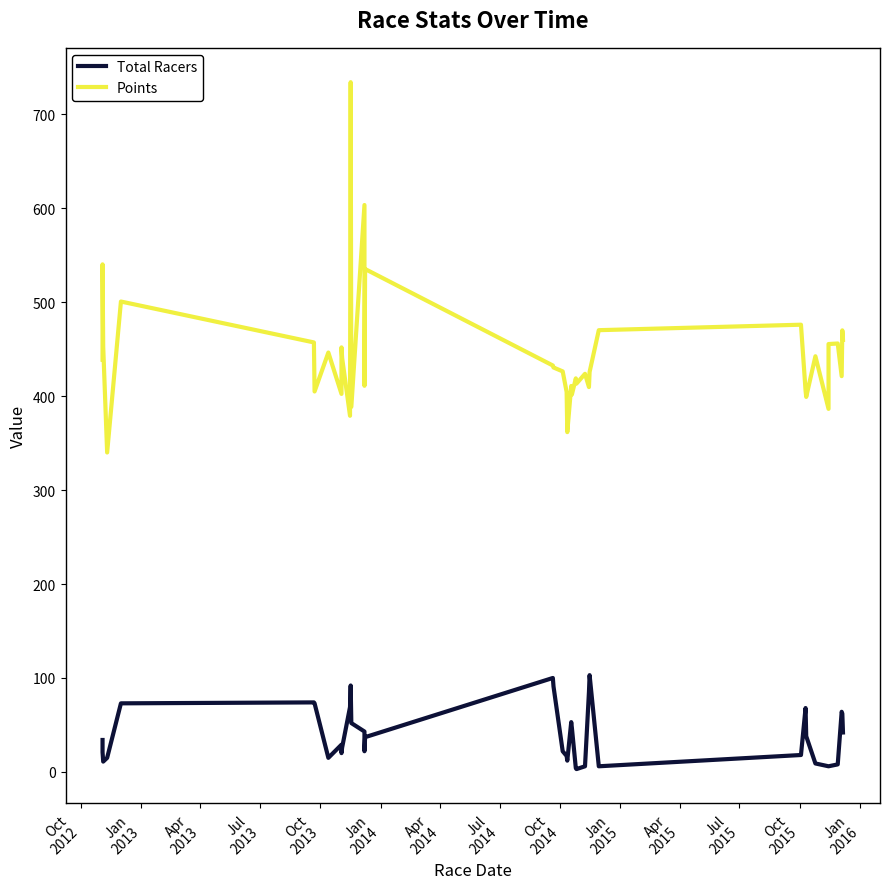

True or false: Total Racers and Points intersect in this chart.

False